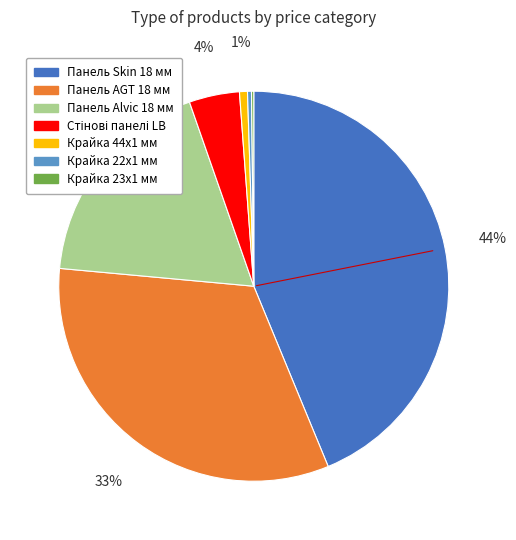

What is the largest slice in the pie chart?

Панель Skin 18 мм